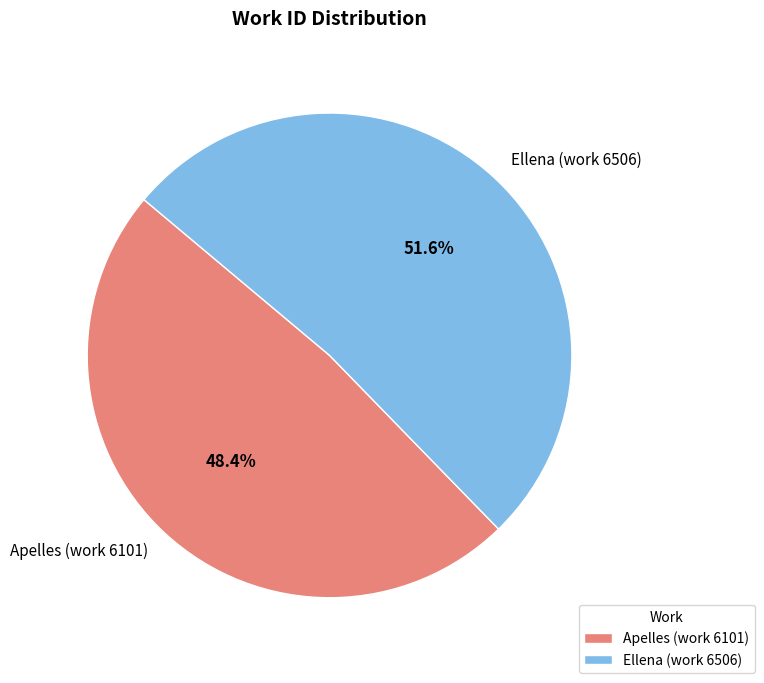

What percentage is NOT represented by Ellena (work 6506)?

48.4%